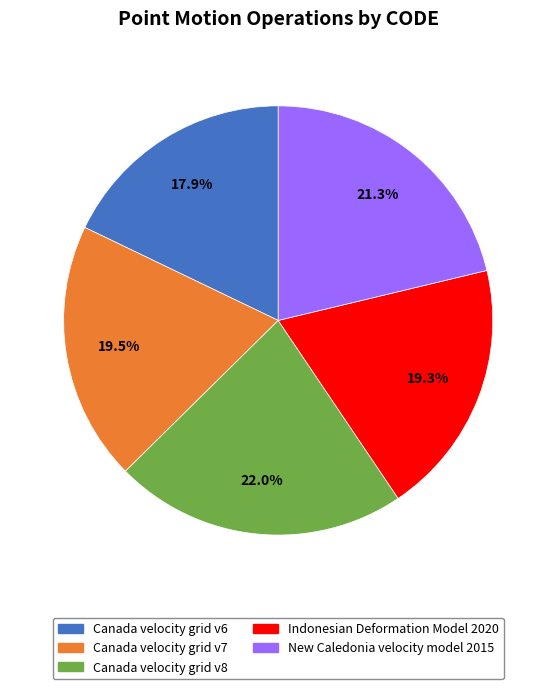

What is the ratio of the value at Canada velocity grid v6 to the value at New Caledonia velocity model 2015?

0.8